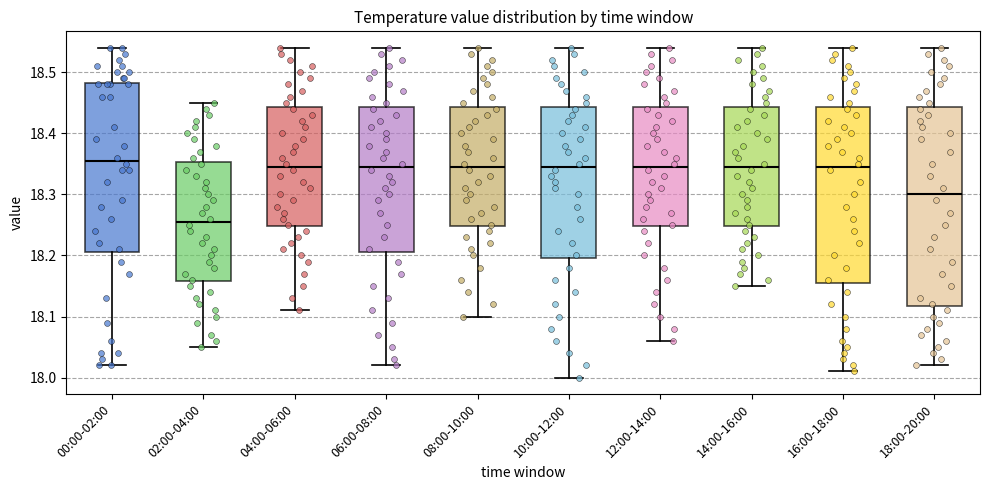

Comparing the boxes themselves (not the whiskers), which one is the tallest?

18:00-20:00